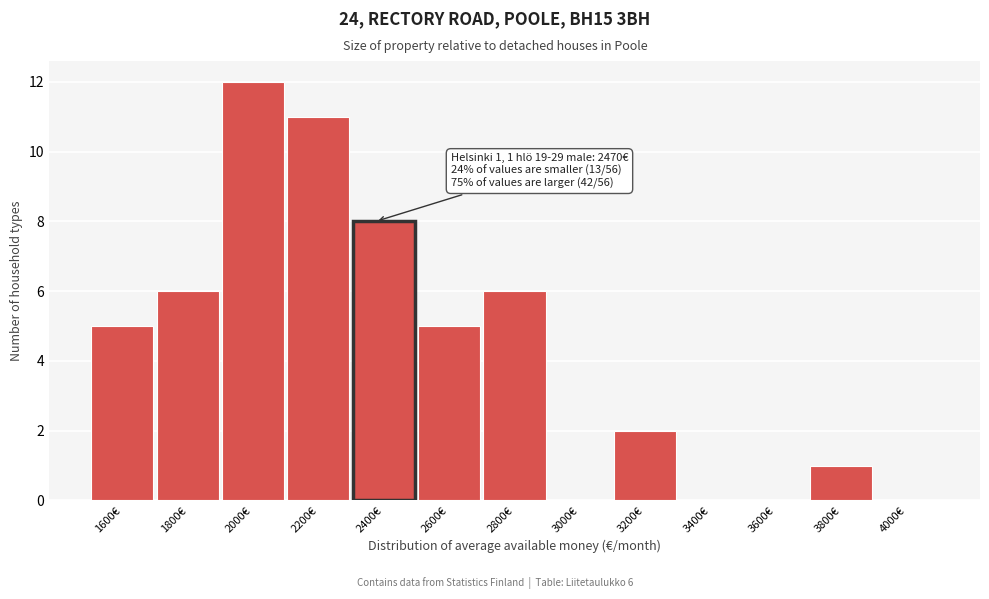

Reading right to left, list all the values displayed in this chart.

4000€=0	3800€=1	3600€=0	3400€=0	3200€=2	3000€=0	2800€=6	2600€=5	2400€=8	2200€=11	2000€=12	1800€=6	1600€=5